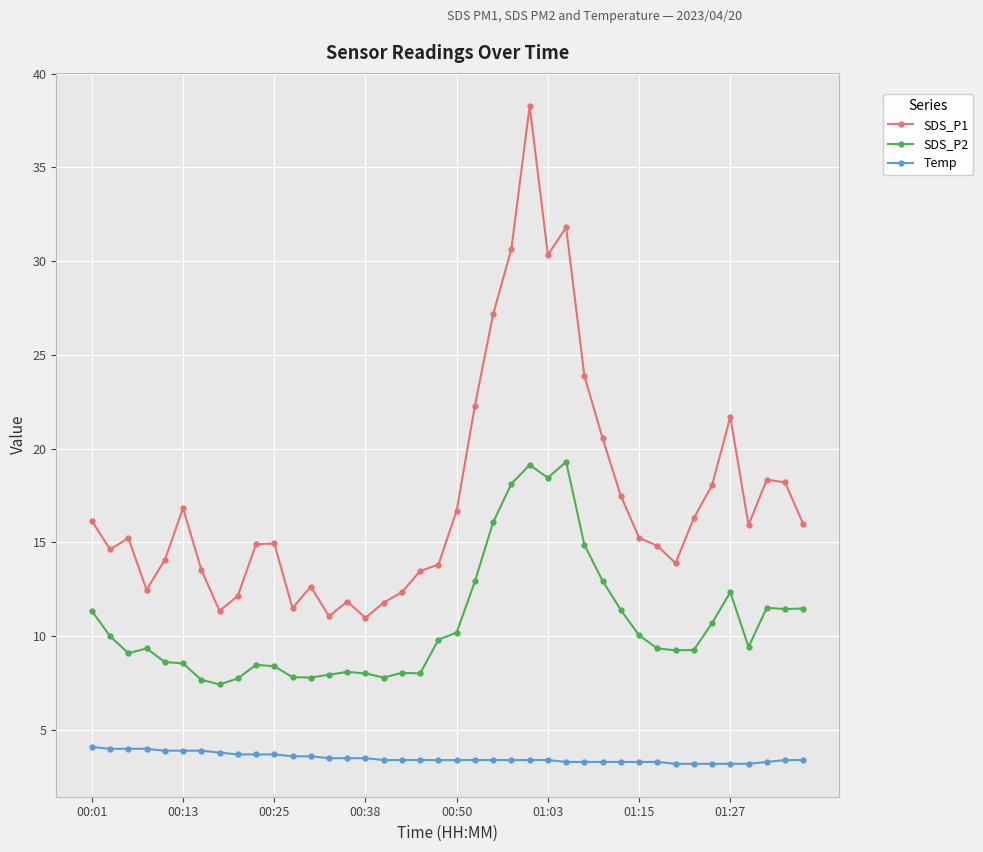

What is the maximum value for SDS_P2?

19.3